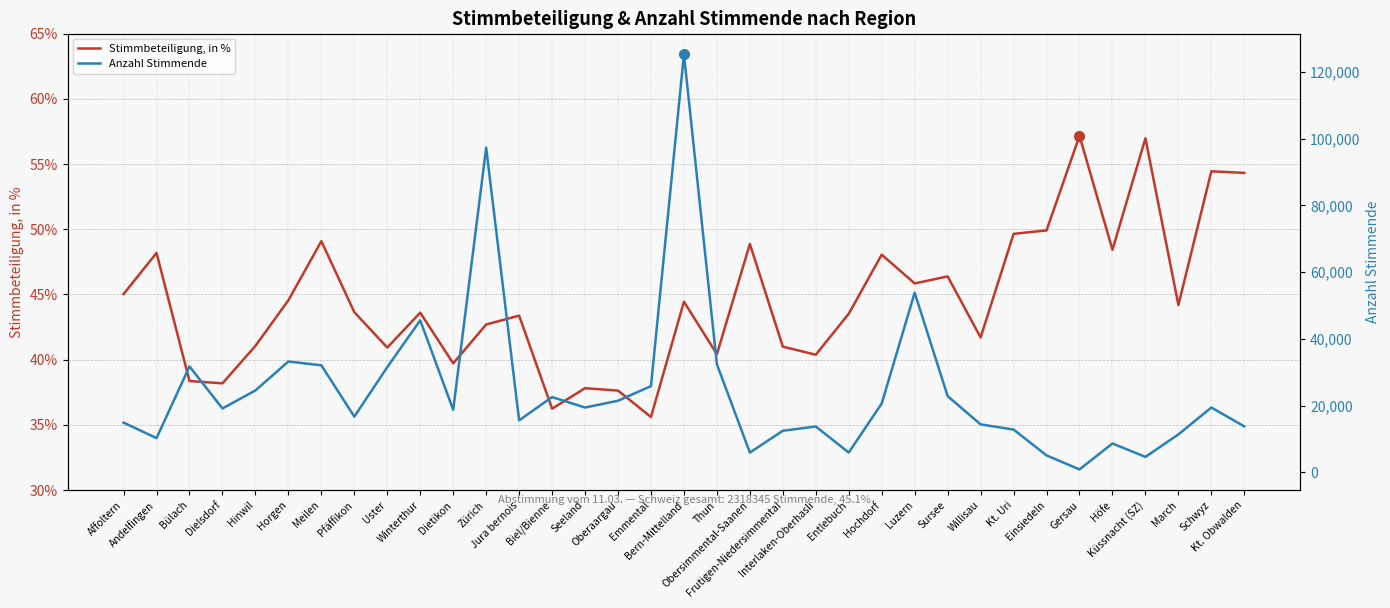

Which series has the largest total across all categories?

Anzahl Stimmende